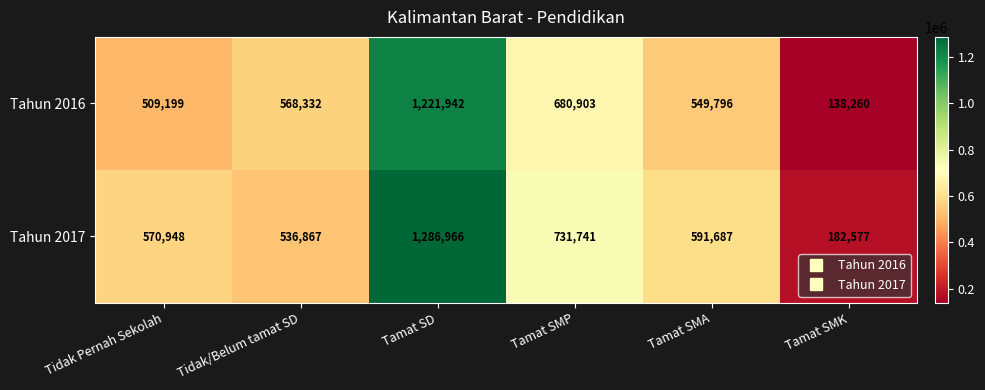

Is it true that Tahun 2016 equals 740718 at Tamat SMA?

False